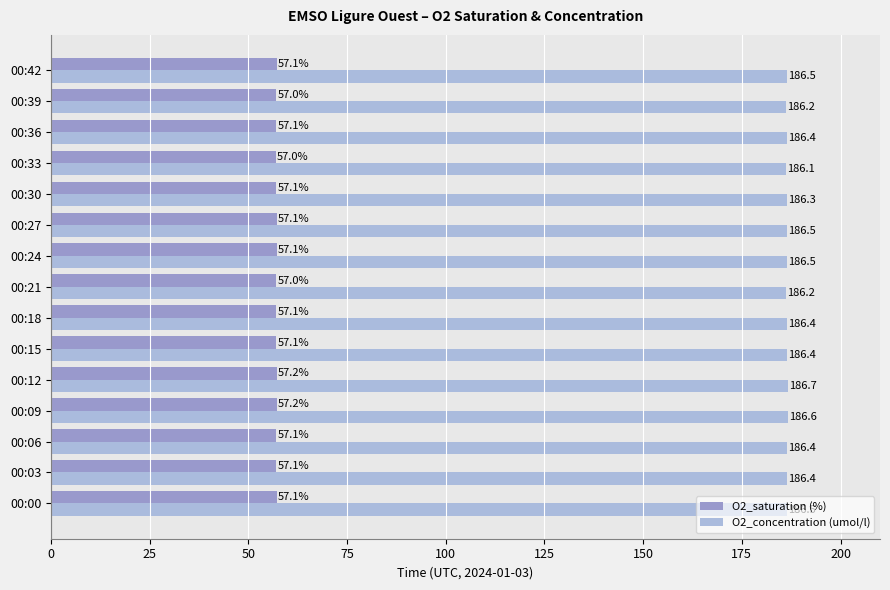

At which label does O2_concentration (umol/l) reach its peak?

00:12